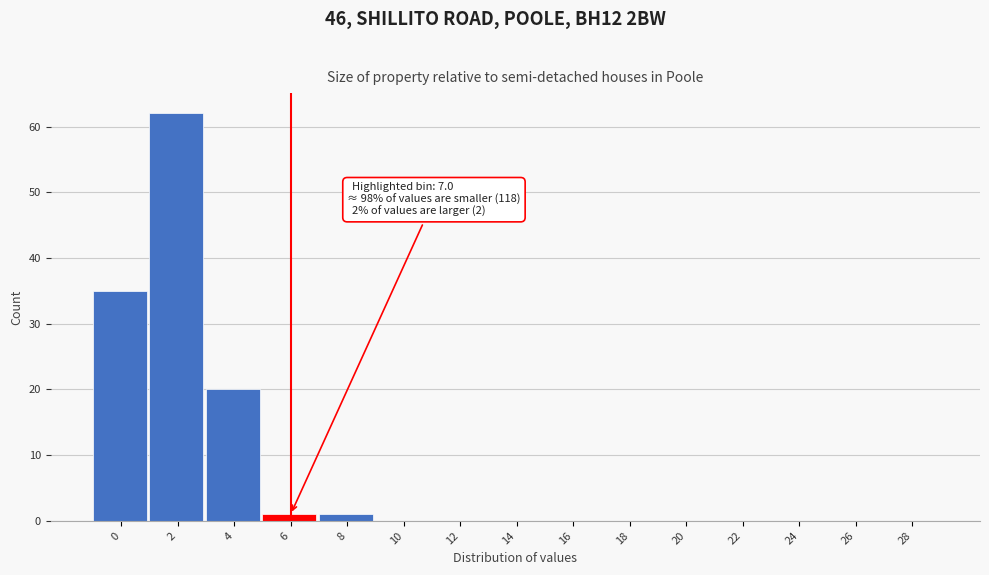

Reading right to left, extract all data points from this chart.

28=0	26=0	24=0	22=0	20=0	18=0	16=0	14=0	12=0	10=0	8=1	6=1	4=20	2=62	0=35